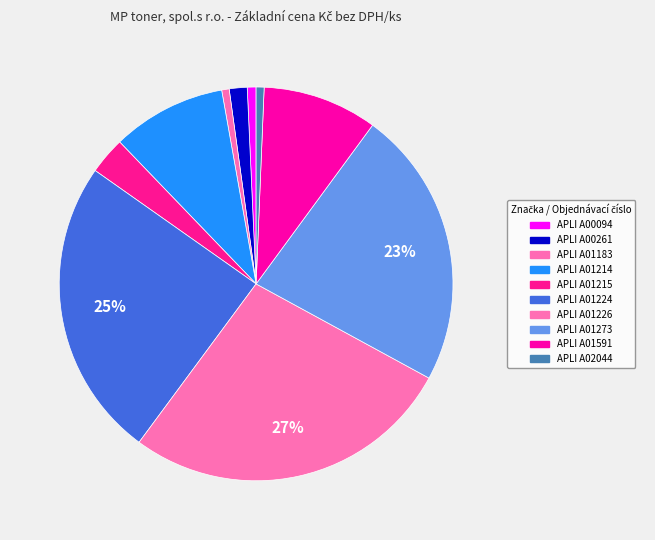

To the nearest percent, what is the combined percentage of APLI A01224 and APLI A01273?

48%